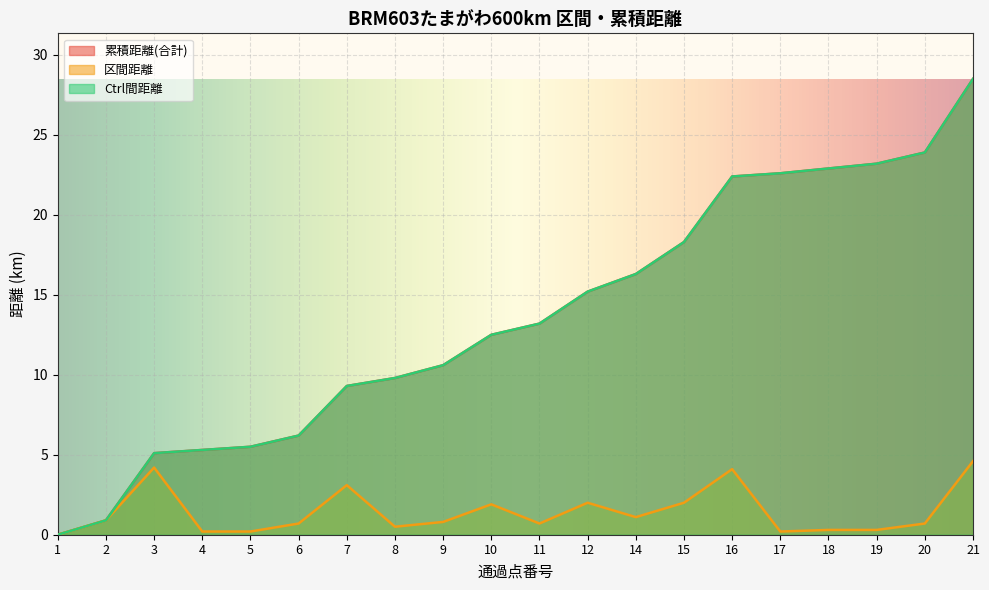

Where does the Ctrl間距離 series first go above 13?

11